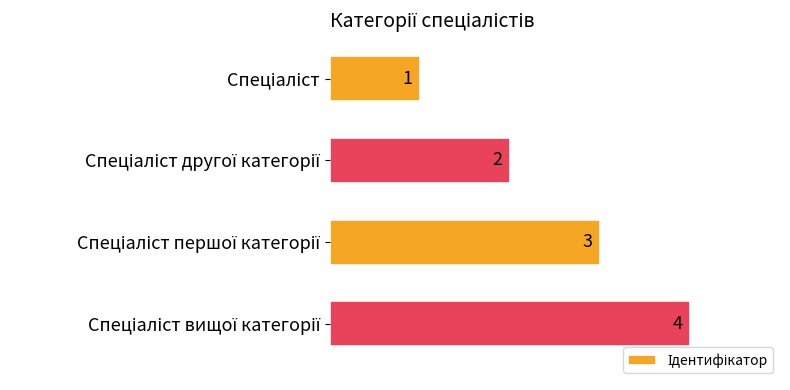

Does the chart contain any negative values?

No